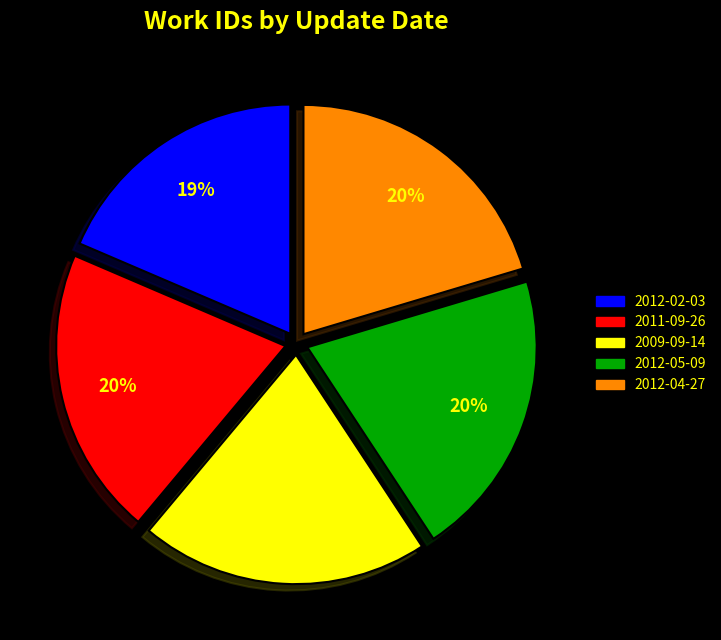

How many segments does this pie chart have?

5